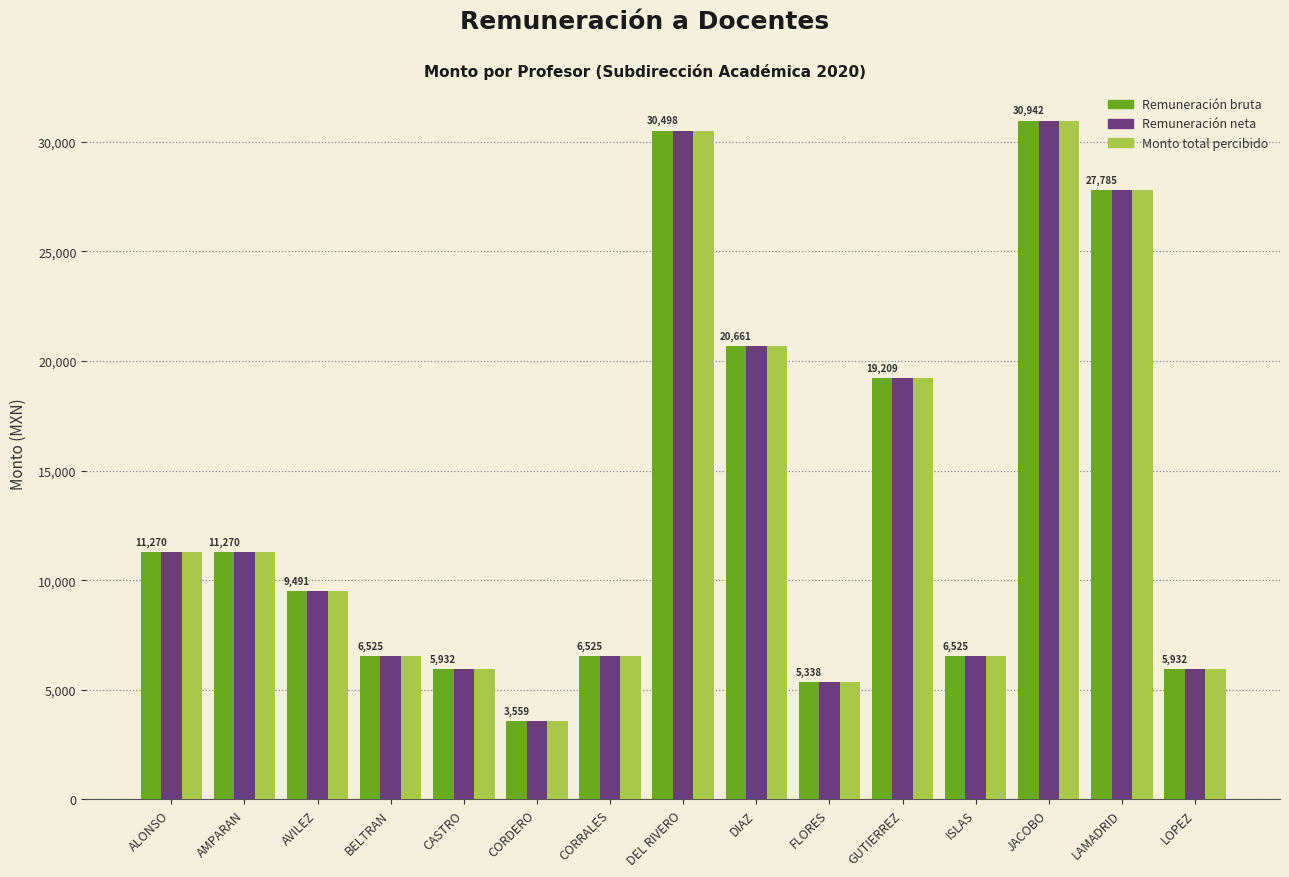

What position from the left is DEL RIVERO?

8